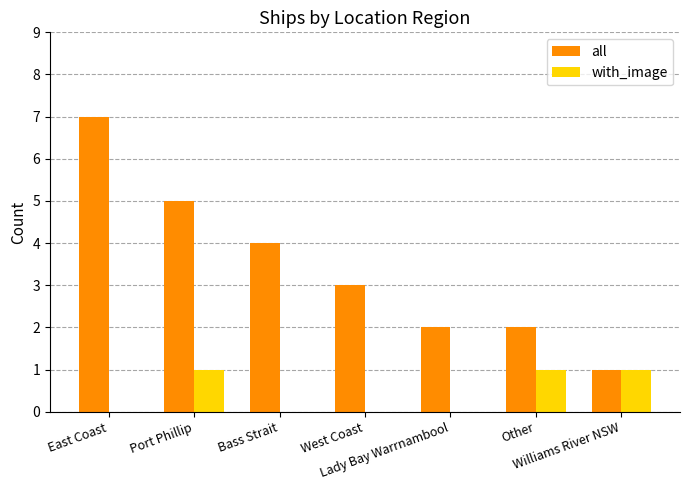

The with_image series shows 0 at West Coast. True or false?

True